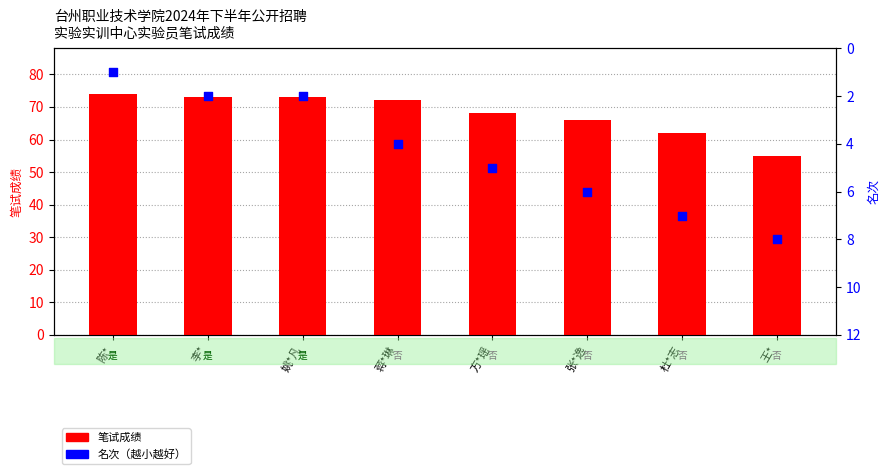

What are all the series names shown in the legend?

笔试成绩, 名次